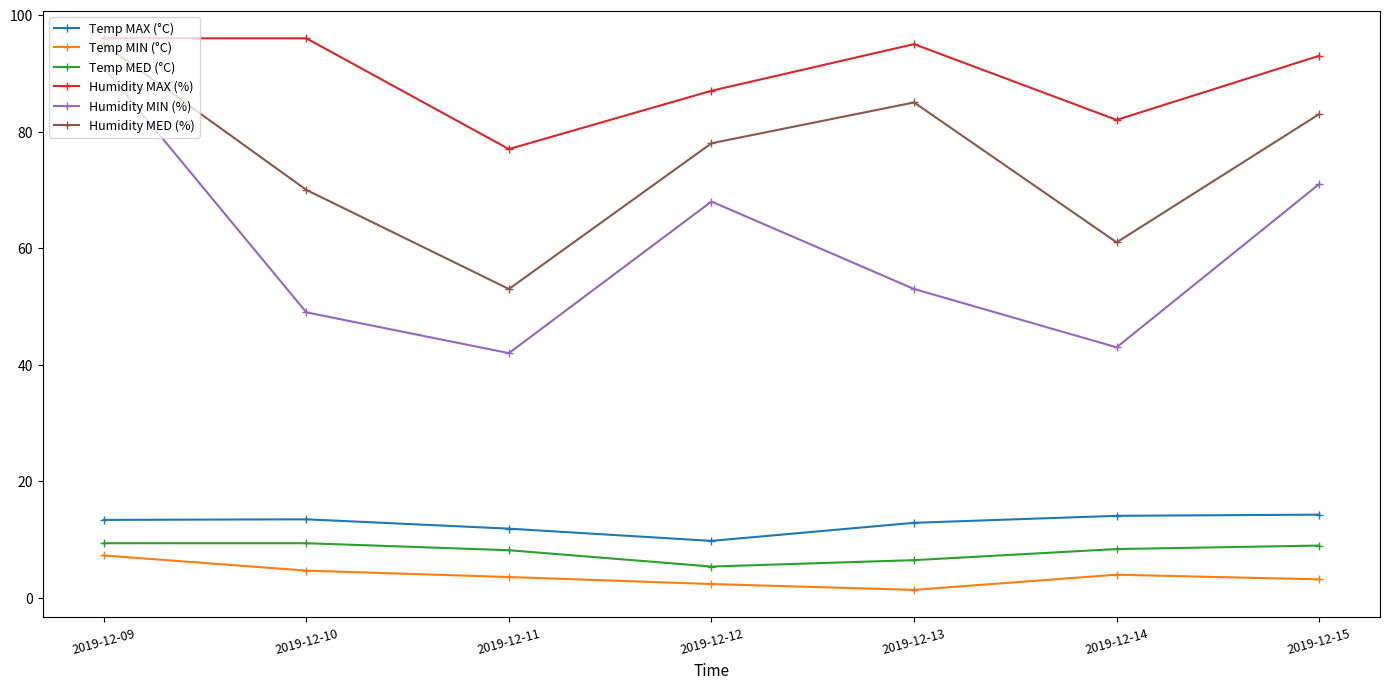

How many interior local valleys does the Temp MED (°C) series have?

1